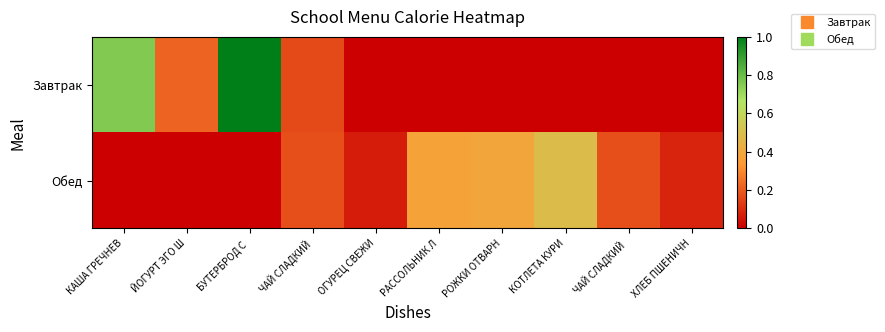

Reading left to right, what are all the values shown in this chart?

Завтрак: КАША ГРЕЧНЕВ=0.8	ЙОГУРТ ЭГО Ш=0.2	БУТЕРБРОД С =1.0	ЧАЙ СЛАДКИЙ=0.2	ОГУРЕЦ СВЕЖИ=0.0	РАССОЛЬНИК Л=0.0	РОЖКИ ОТВАРН=0.0	КОТЛЕТА КУРИ=0.0	ЧАЙ СЛАДКИЙ =0.0	ХЛЕБ ПШЕНИЧН=0.0
Обед: КАША ГРЕЧНЕВ=0.0	ЙОГУРТ ЭГО Ш=0.0	БУТЕРБРОД С =0.0	ЧАЙ СЛАДКИЙ=0.2	ОГУРЕЦ СВЕЖИ=0.1	РАССОЛЬНИК Л=0.4	РОЖКИ ОТВАРН=0.4	КОТЛЕТА КУРИ=0.5	ЧАЙ СЛАДКИЙ =0.2	ХЛЕБ ПШЕНИЧН=0.1